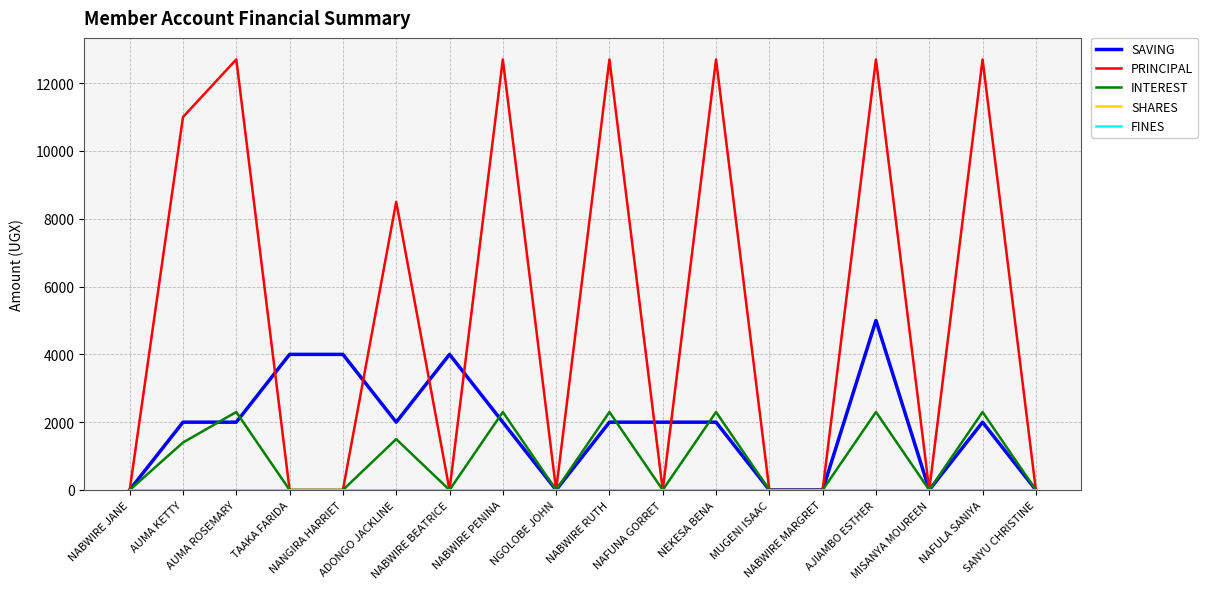

At which category does the chart reach its peak across all series?

AUMA ROSEMARY